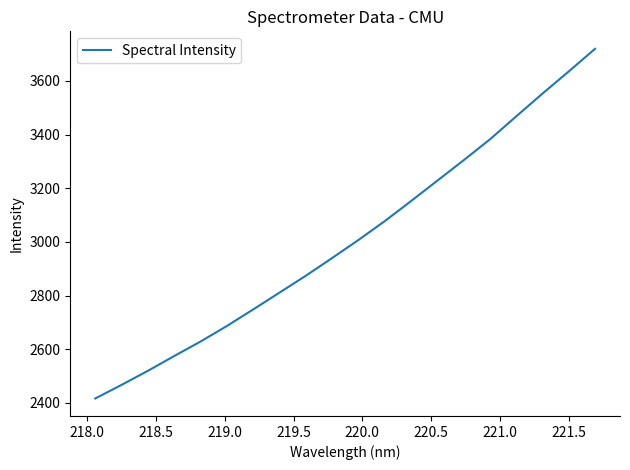

How many lines are shown in the chart?

1